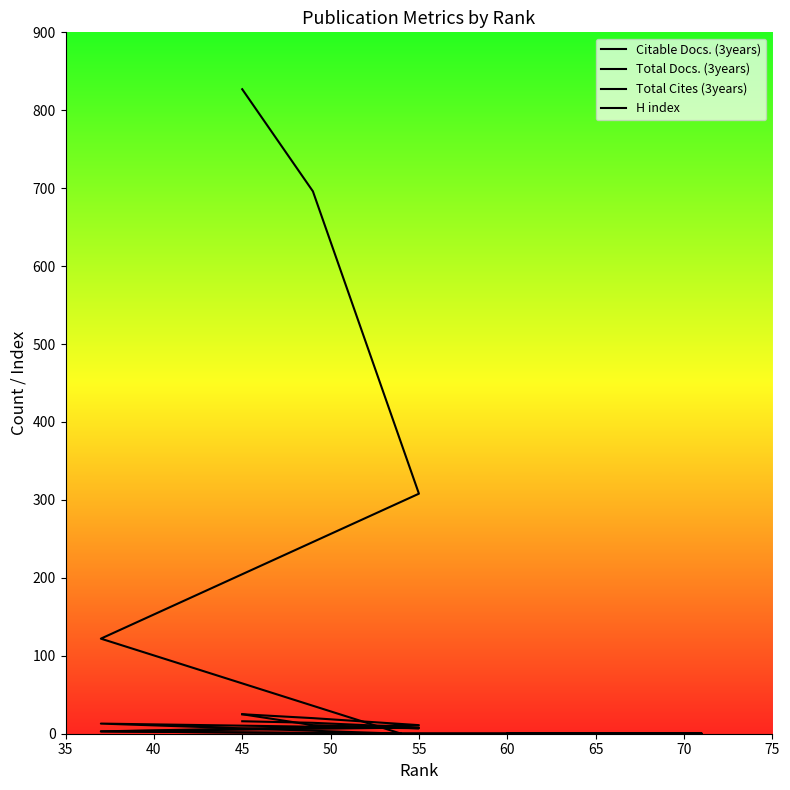

Where is Citable Docs. (3years) nearest to the value 8?

55